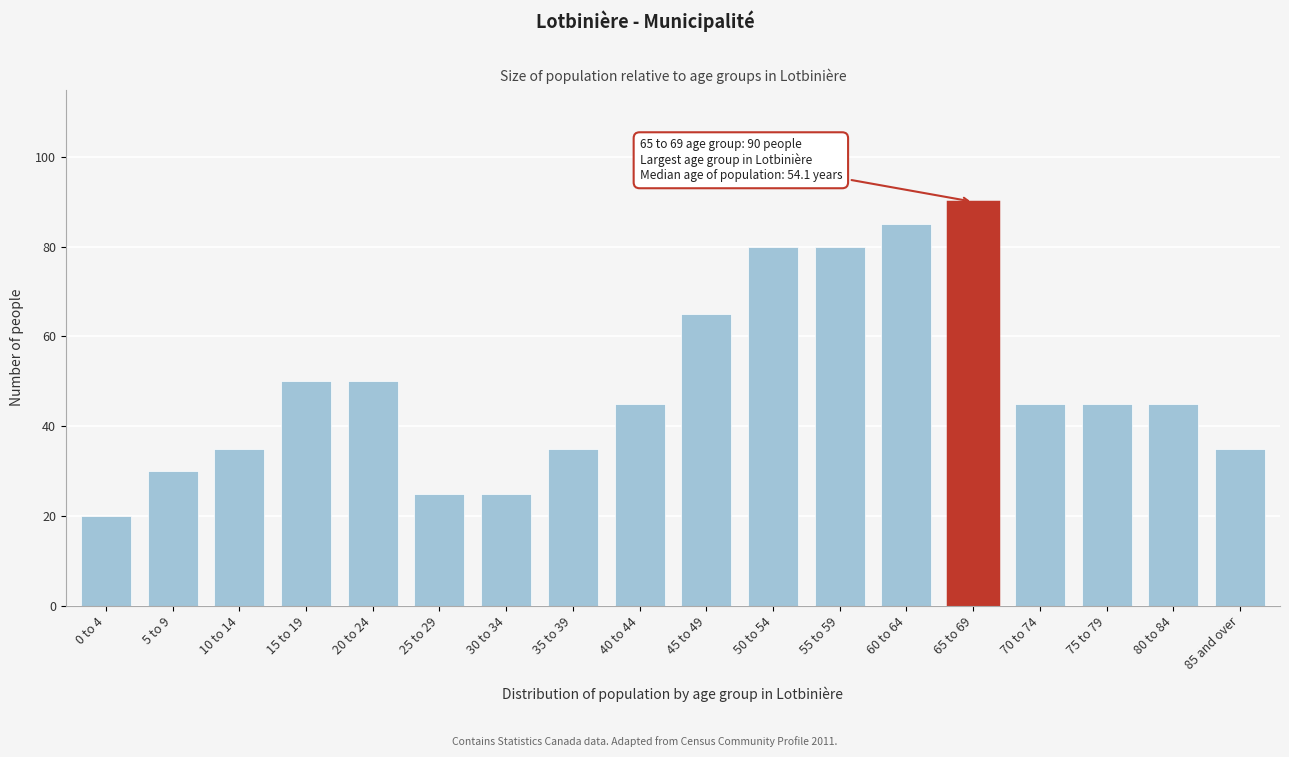

Reading left to right, transcribe all the data shown in this chart.

20	30	35	50	50	25	25	35	45	65	80	80	85	90	45	45	45	35